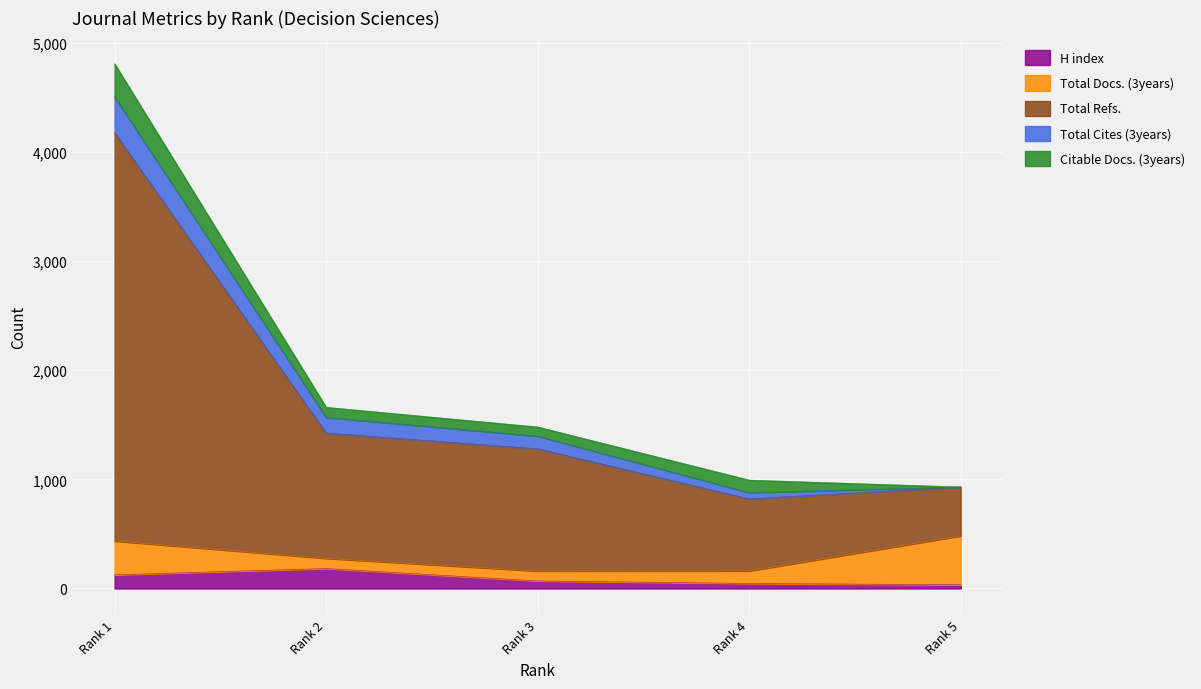

How many intersections are there between Total Cites (3years) and Total Docs. (3years)?

1